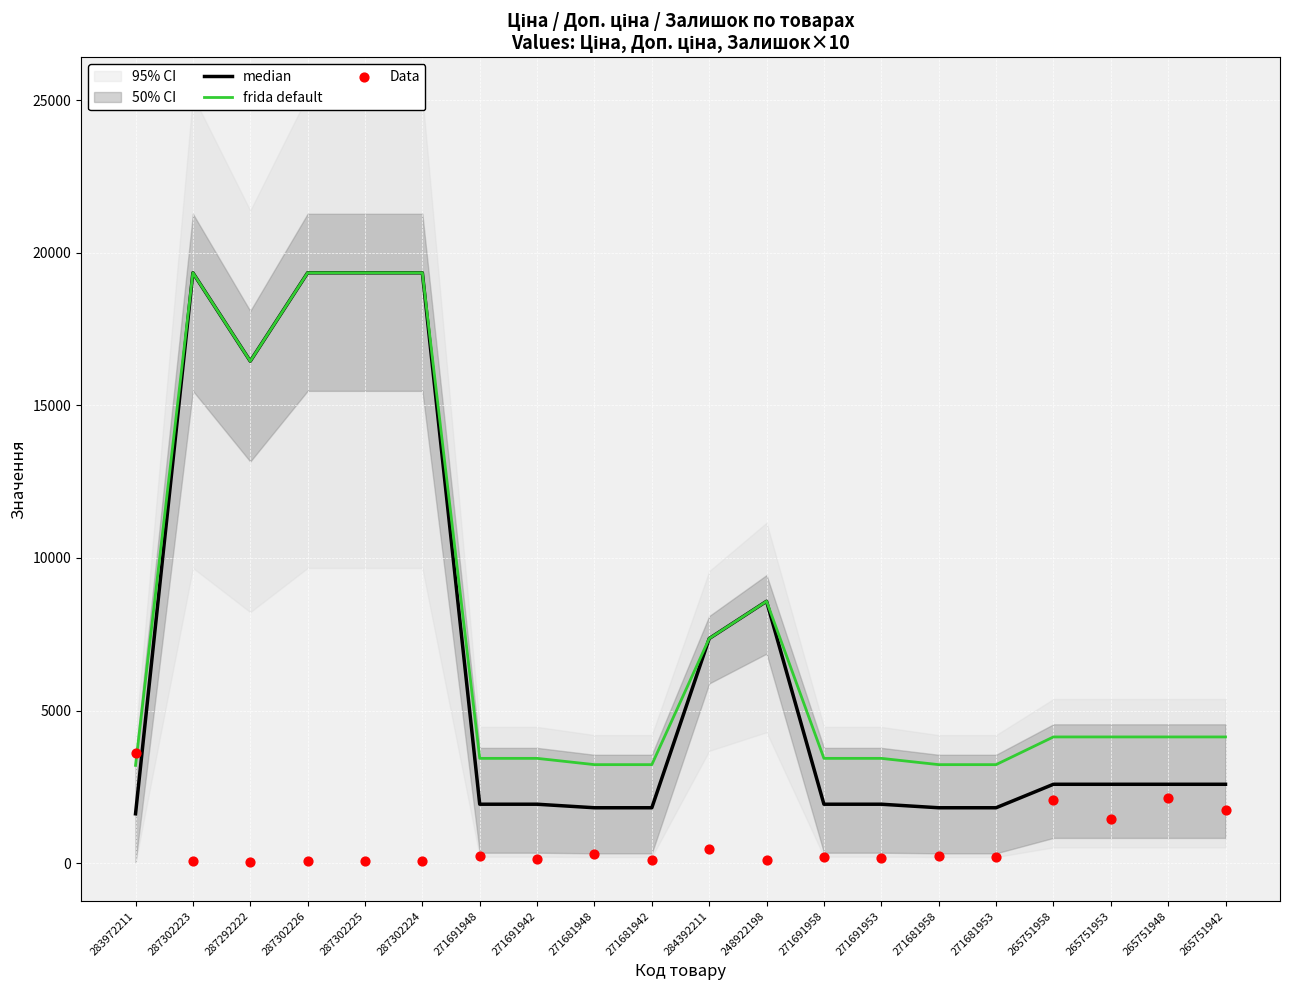

At how many categories does at least one series exceed 16191?

5